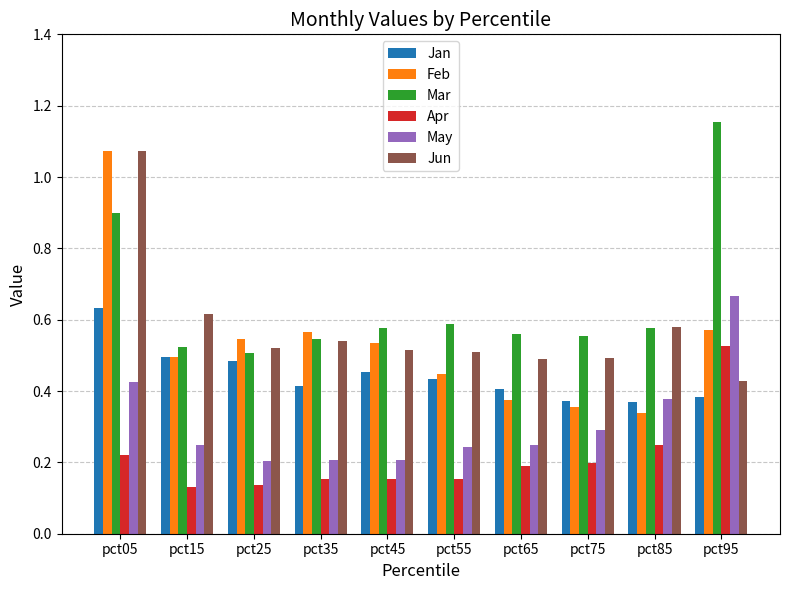

How many data points does each series have?

10